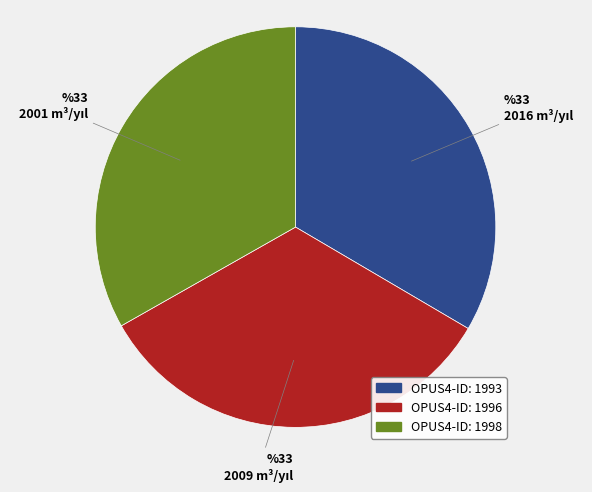

Does any single category account for the majority?

No